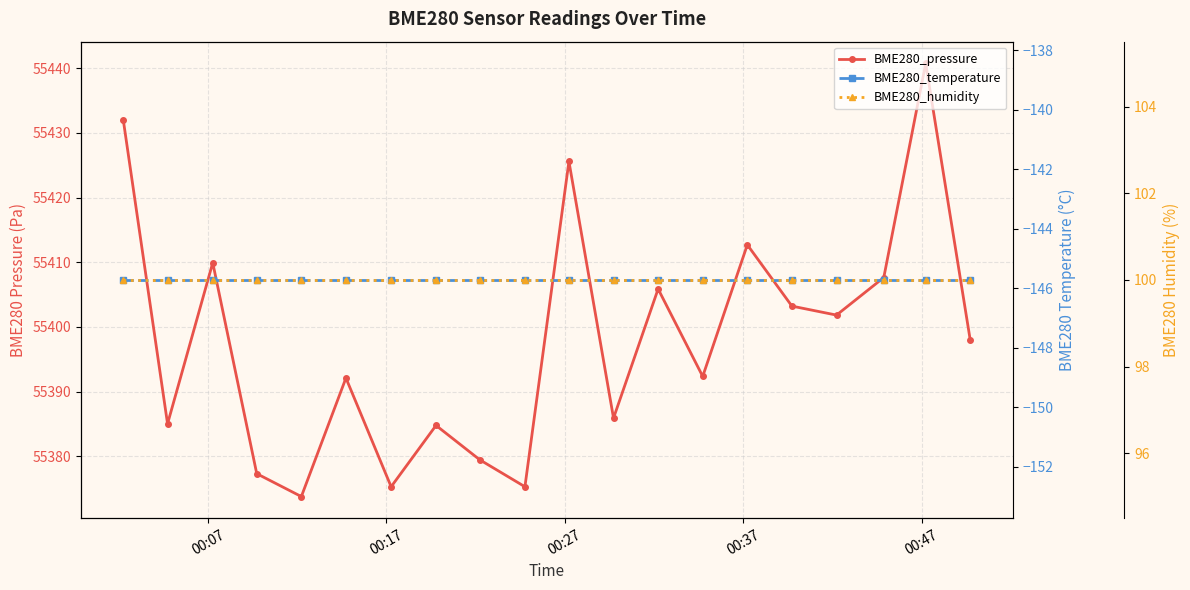

At which label is BME280_humidity closest to 100?

00:07